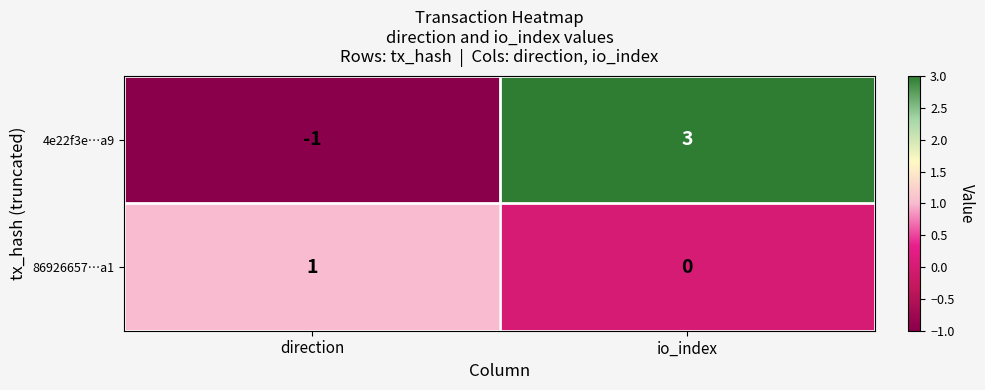

Between direction and io_index, which series saw the biggest shift?

4e22f3e…a9